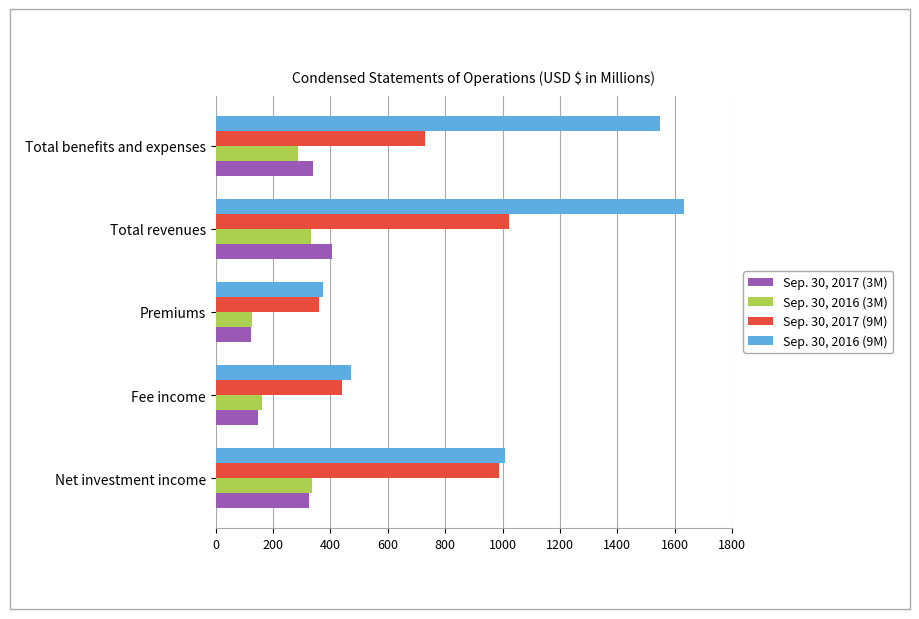

Which series has the largest total across all categories?

Sep. 30, 2016 (9M)